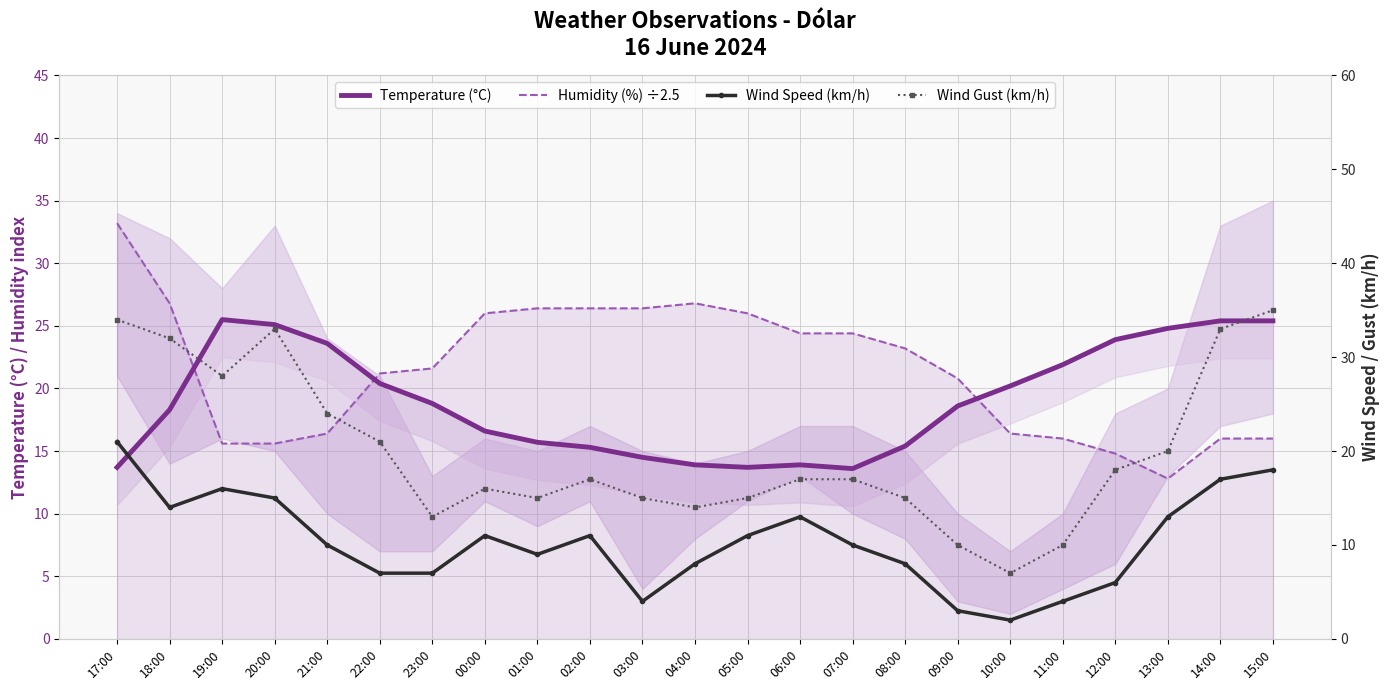

At 20:00, list the series in order from smallest to largest.

Wind Speed (km/h), Humidity (%) ÷2.5, Temperature (°C), Wind Gust (km/h)